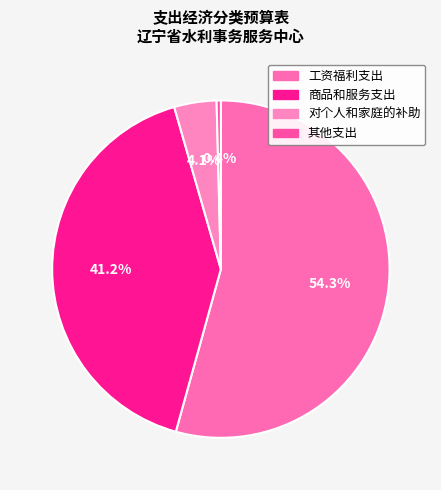

Rank the categories by value from highest to lowest.

工资福利支出, 商品和服务支出, 对个人和家庭的补助, 其他支出